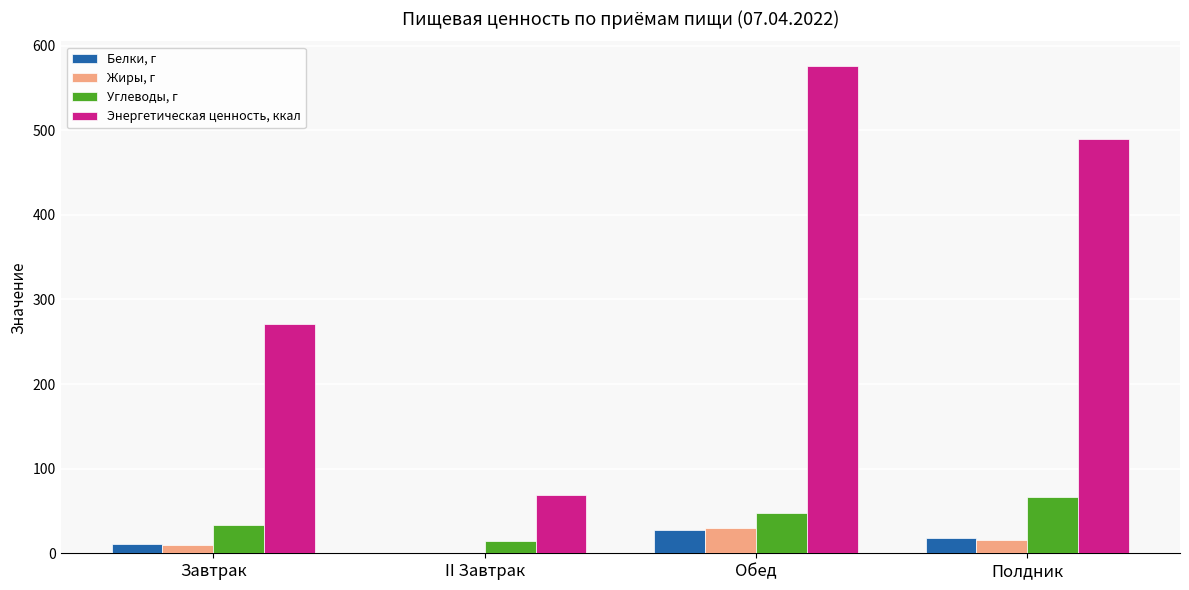

At which category is the sum across all series the highest?

Обед